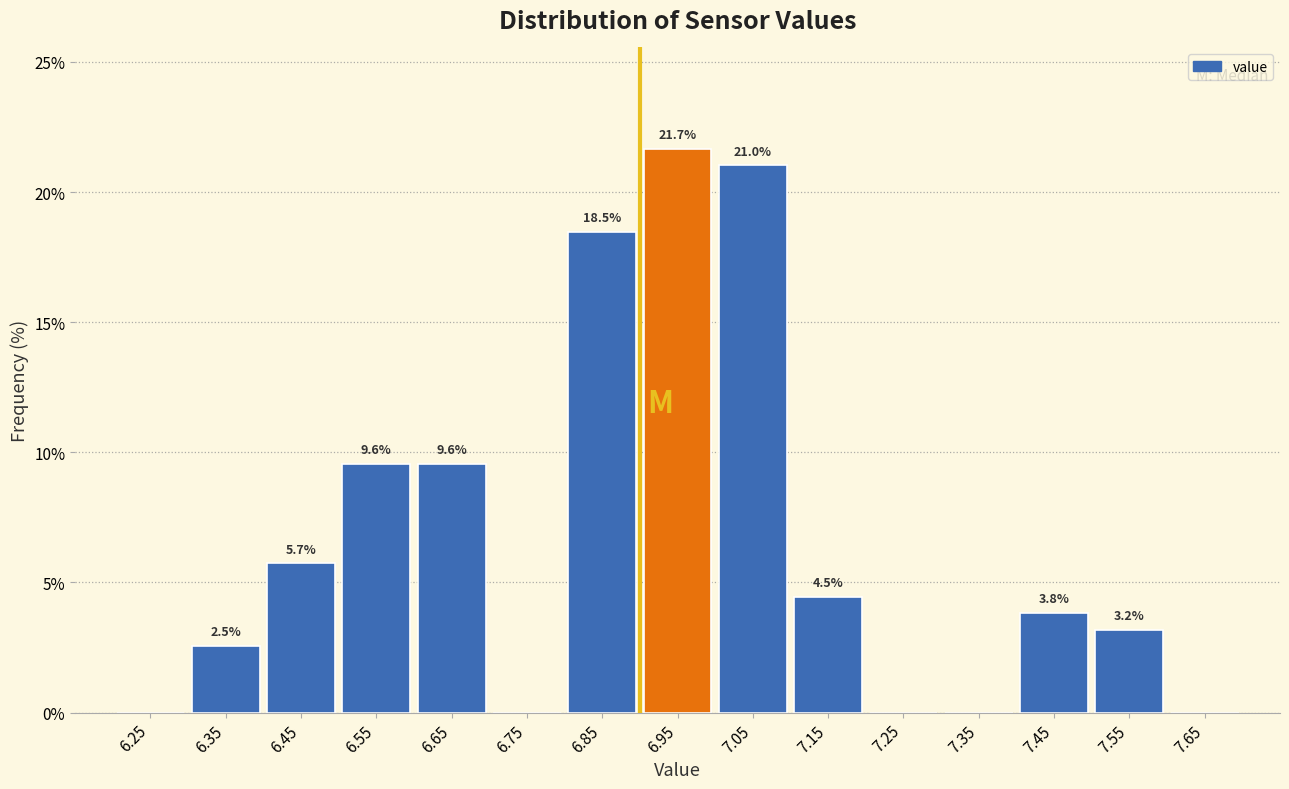

Over which range of the x-axis is the bar tallest?

6.9 to 7.0